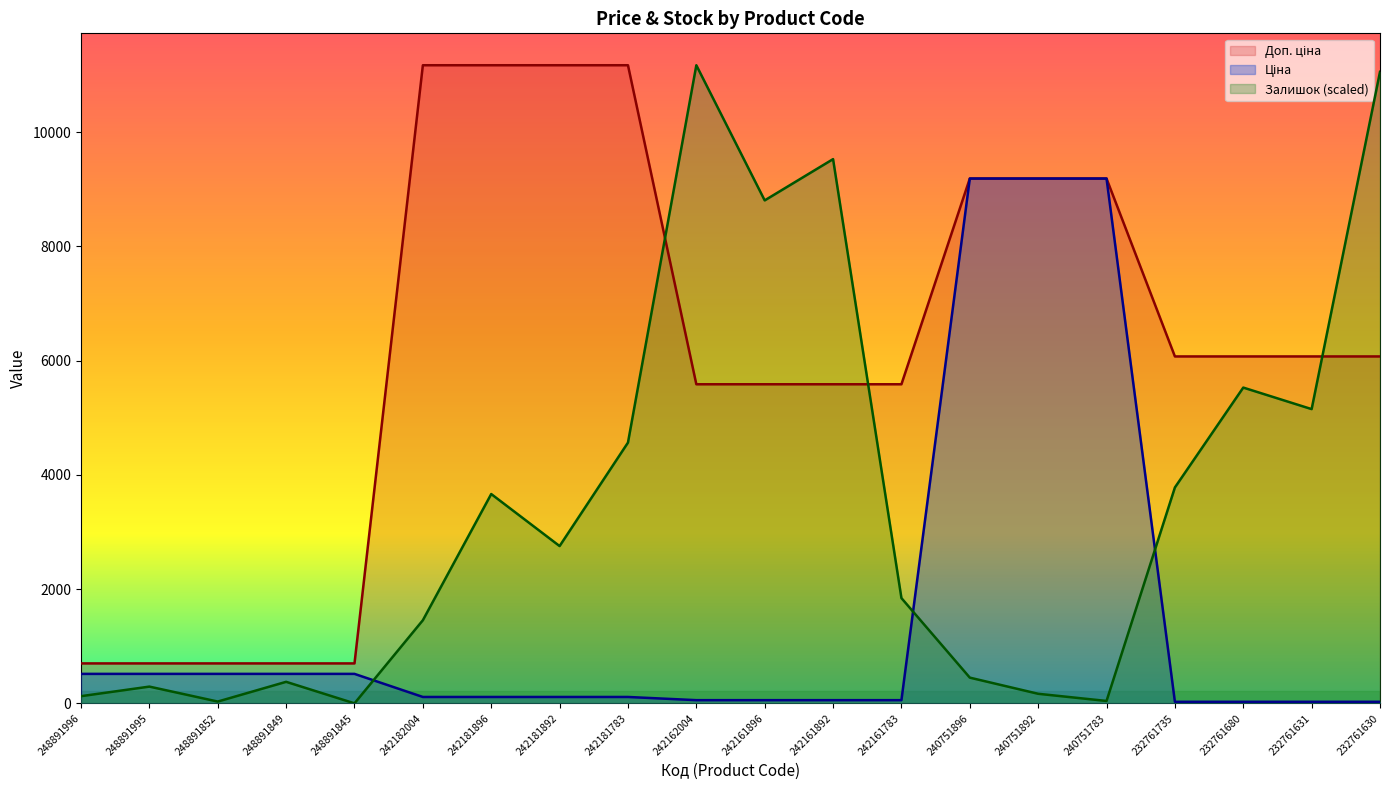

True or false: Ціна has a value of 152.1 at 242181783.

False